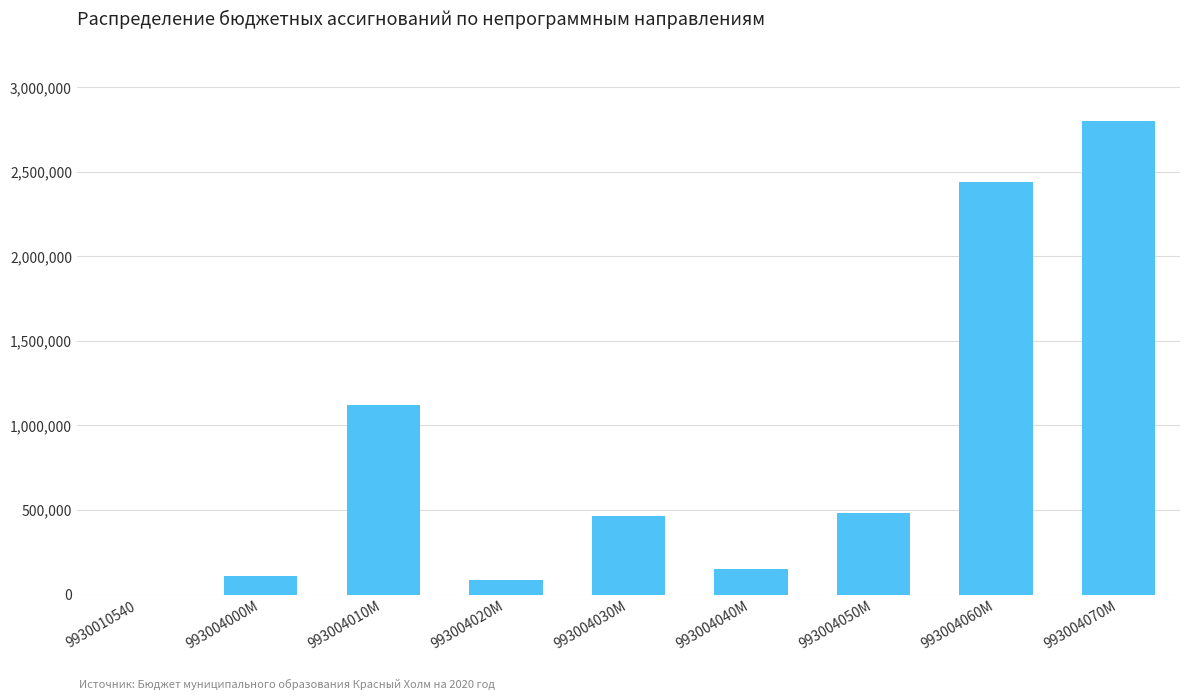

Count the number of categories in the chart.

9